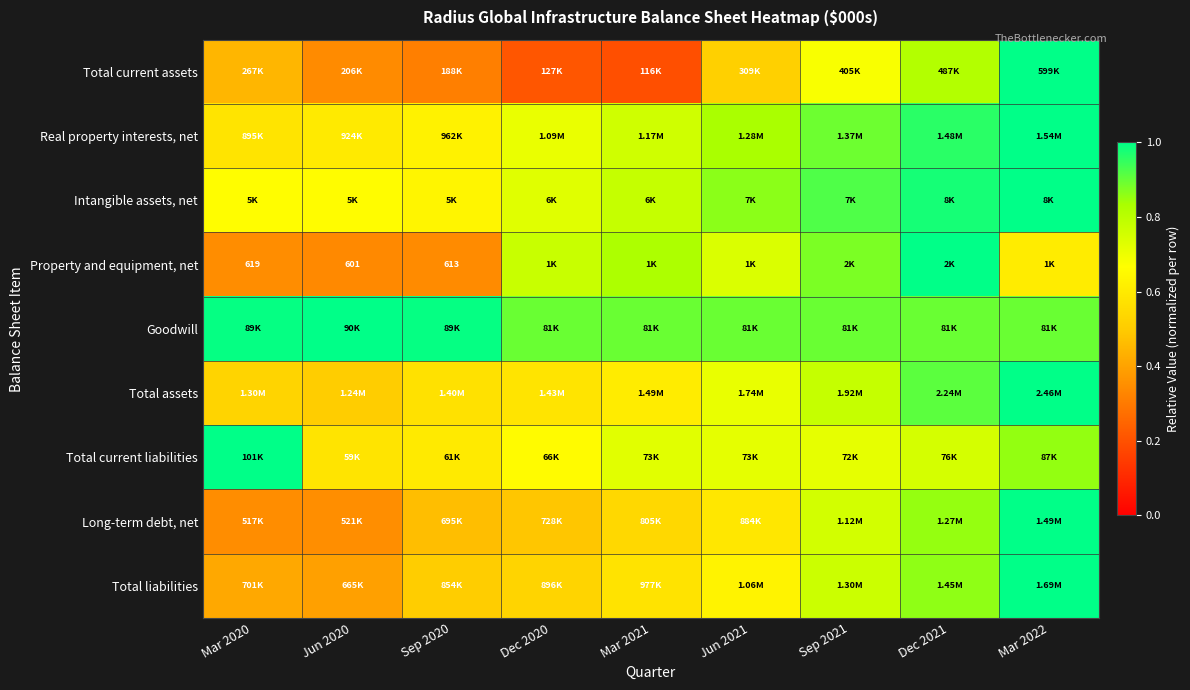

How many distinct data groups are displayed?

9